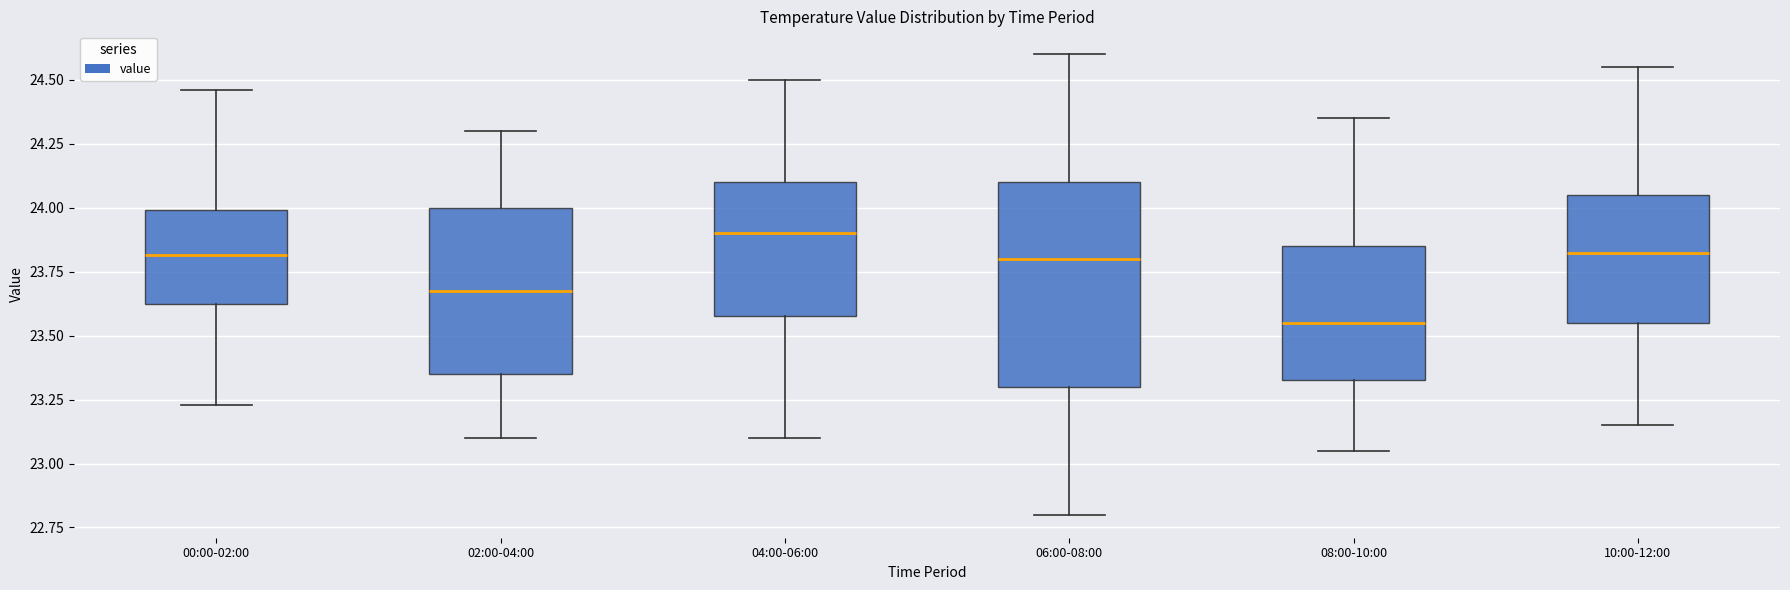

Which box has the highest median line?

04:00-06:00